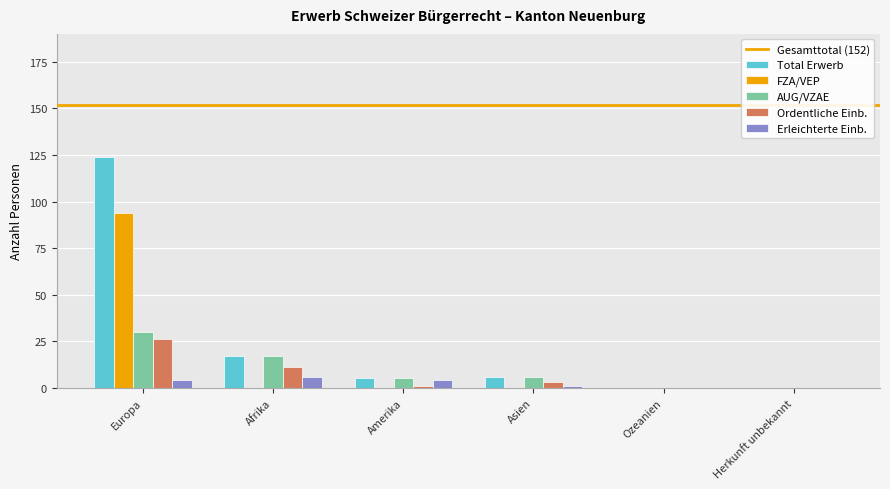

At which category is the sum across all series the highest?

Europa